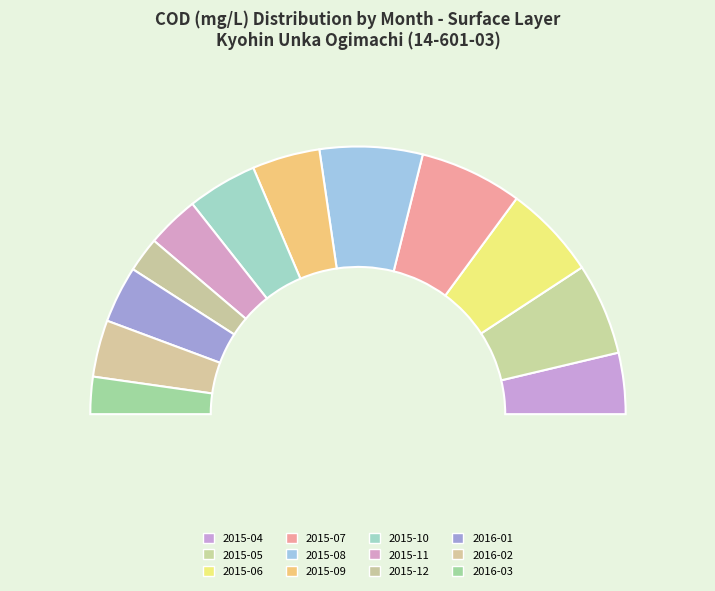

How many slices are in this pie chart?

12